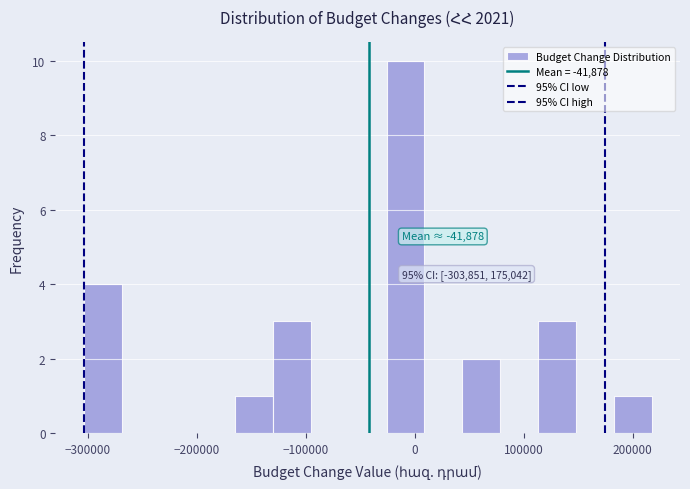

Around what value on the x-axis is the tallest bar? Give the approximate position of its centre, as read against the axis.

-10000